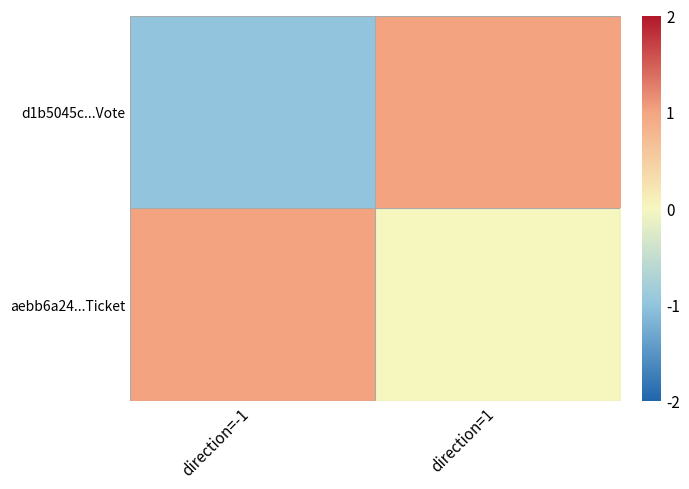

At which category is the sum across all series the highest?

direction=1